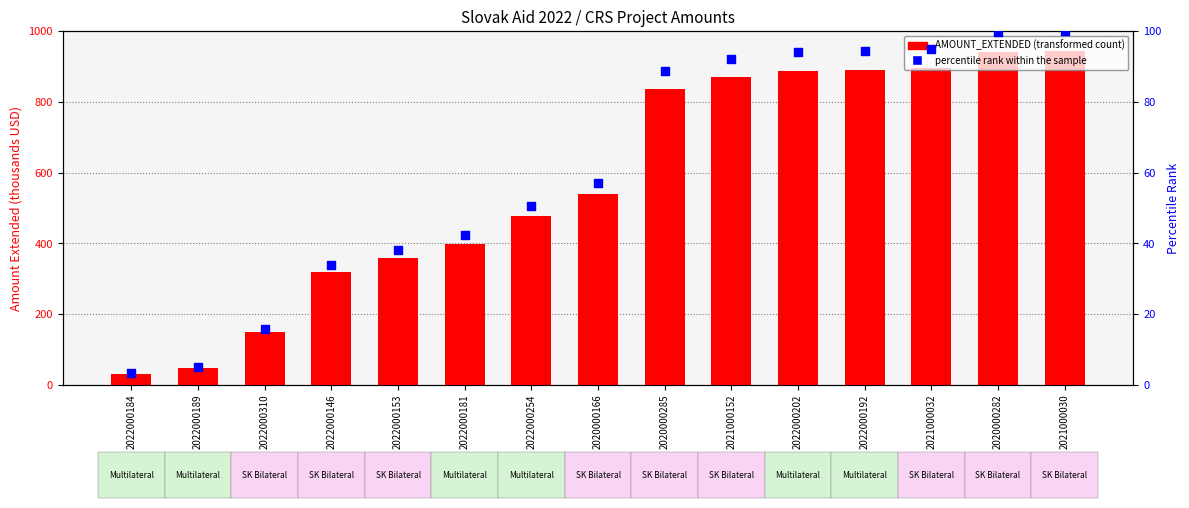

Is the value of AMOUNT_EXTENDED at 2022000189 greater than the value of percentile rank within the sample at 2022000254?

No